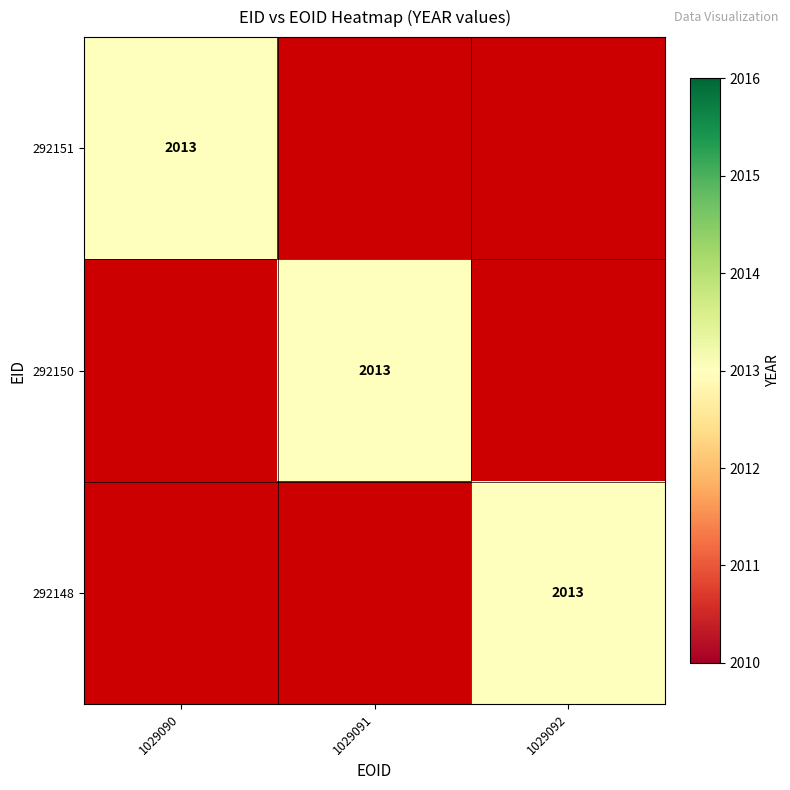

What is the sum of all 292150 values?

2013